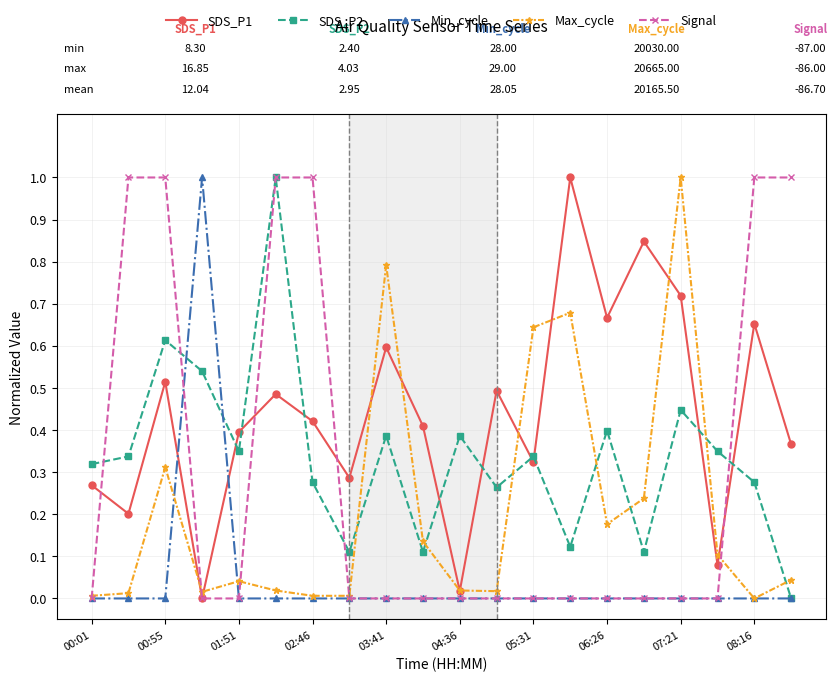

What is the greatest value displayed?

1.0